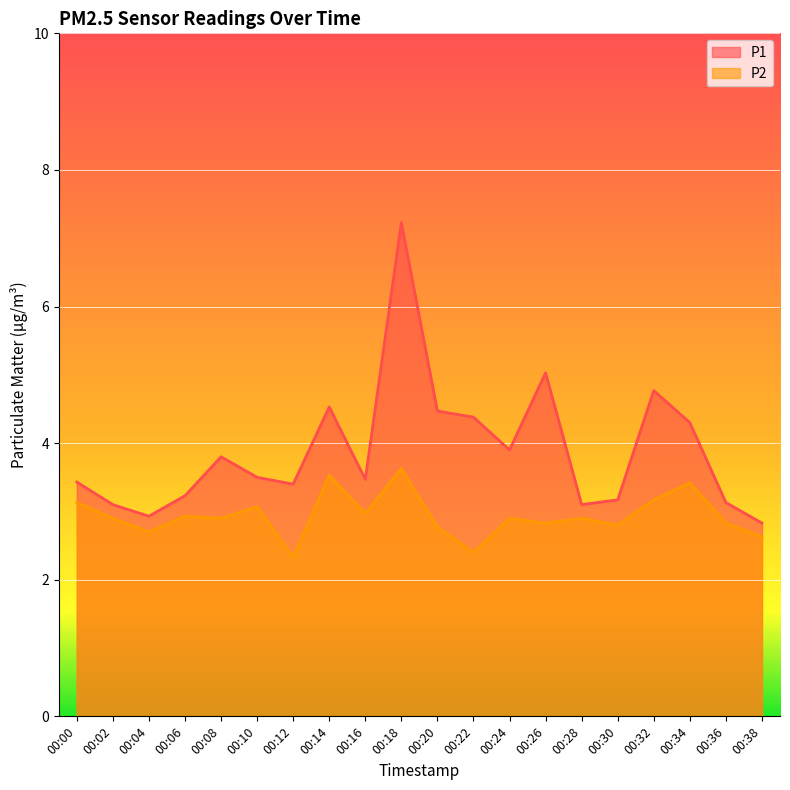

What is the difference between the maximum and minimum values in the P1 series?

4.4